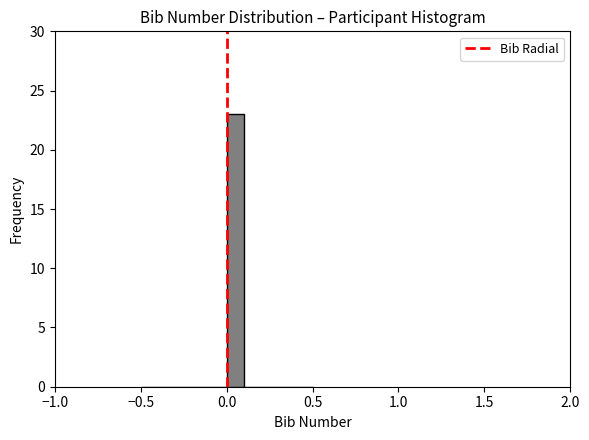

Read against the x-axis, roughly where is the centre of the tallest bar?

0.05